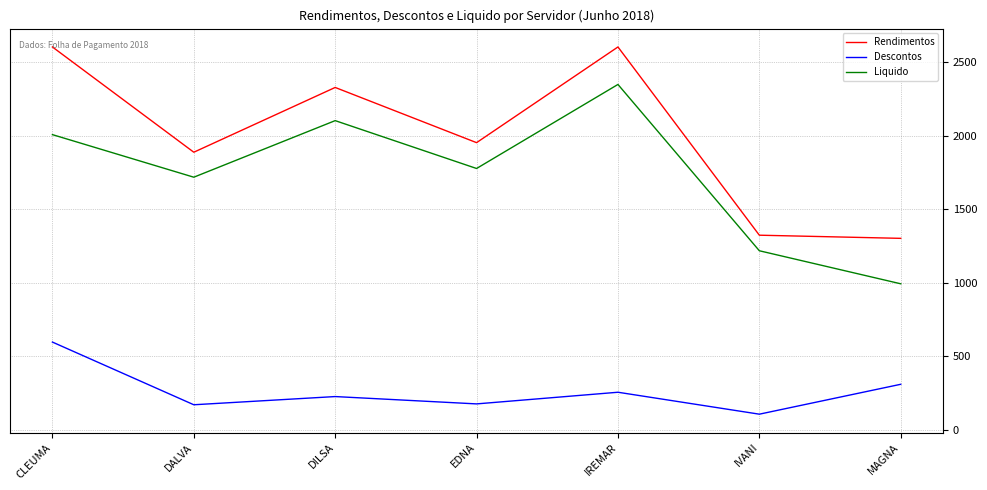

True or false: Descontos and Liquido cross at least once.

False